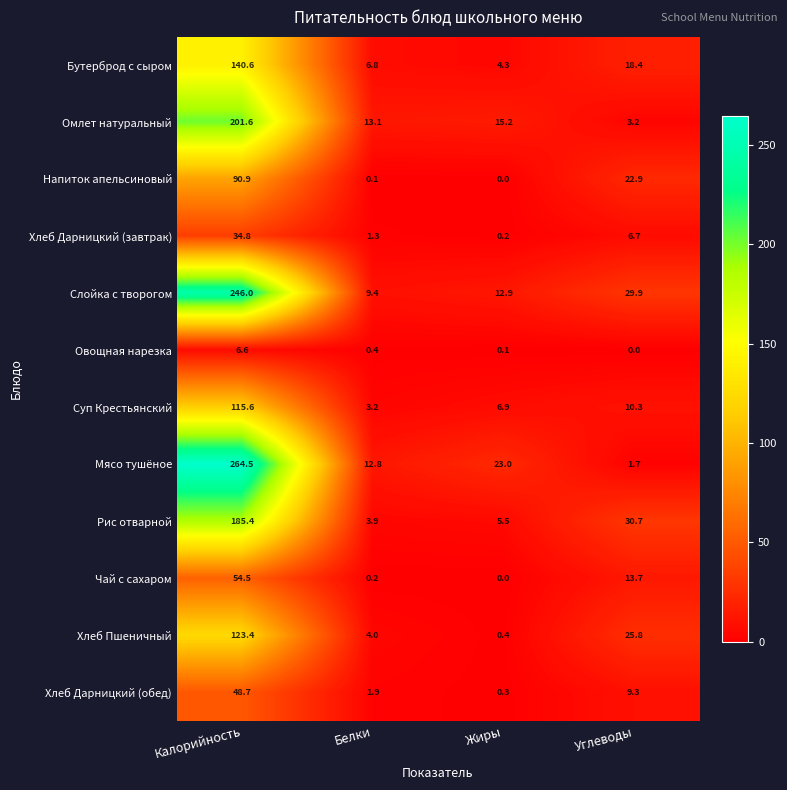

The Суп Крестьянский series shows 10.3 at Углеводы. True or false?

True